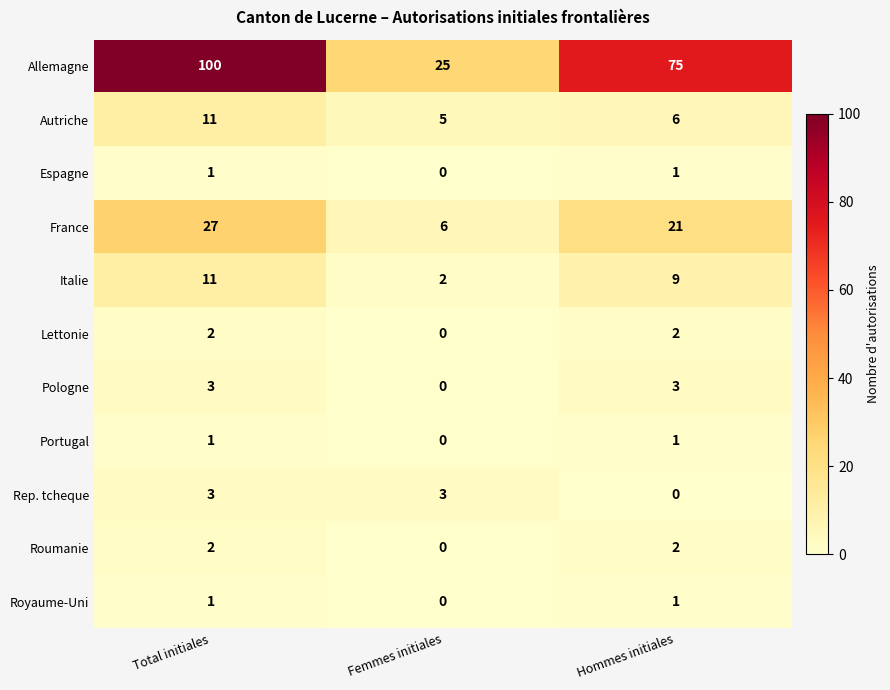

What is the sum of all Pologne values?

6